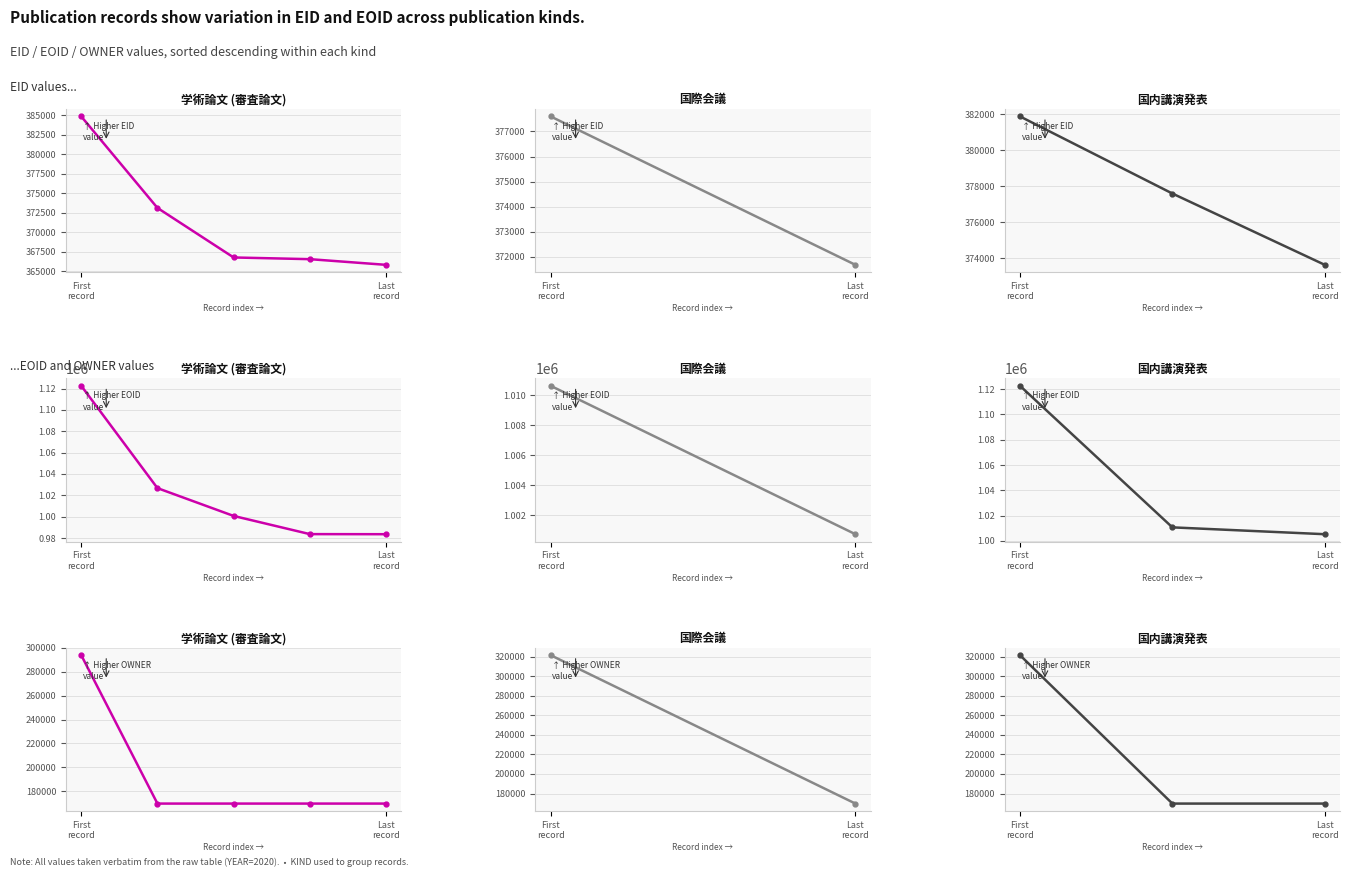

What is the sum of the OWNER values at Last record and First record?

491357